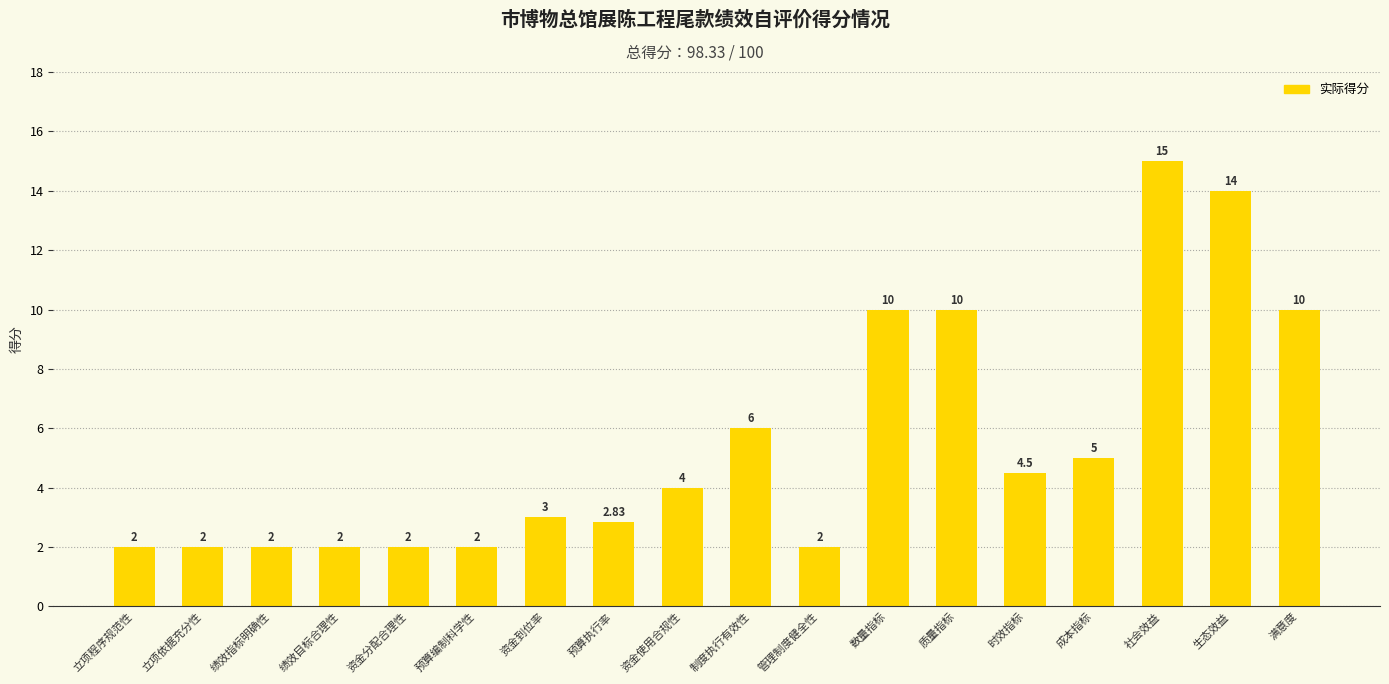

What is the difference between the values at 预算执行率 and 数量指标?

7.2